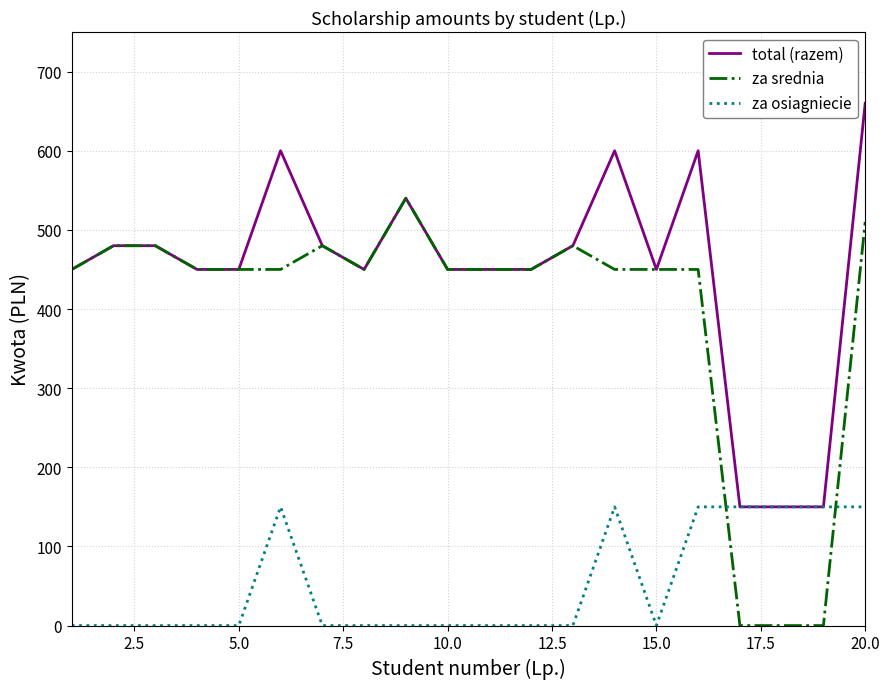

Rank the series by their maximum value, from lowest to highest.

za osiagniecie, za srednia, total (razem)